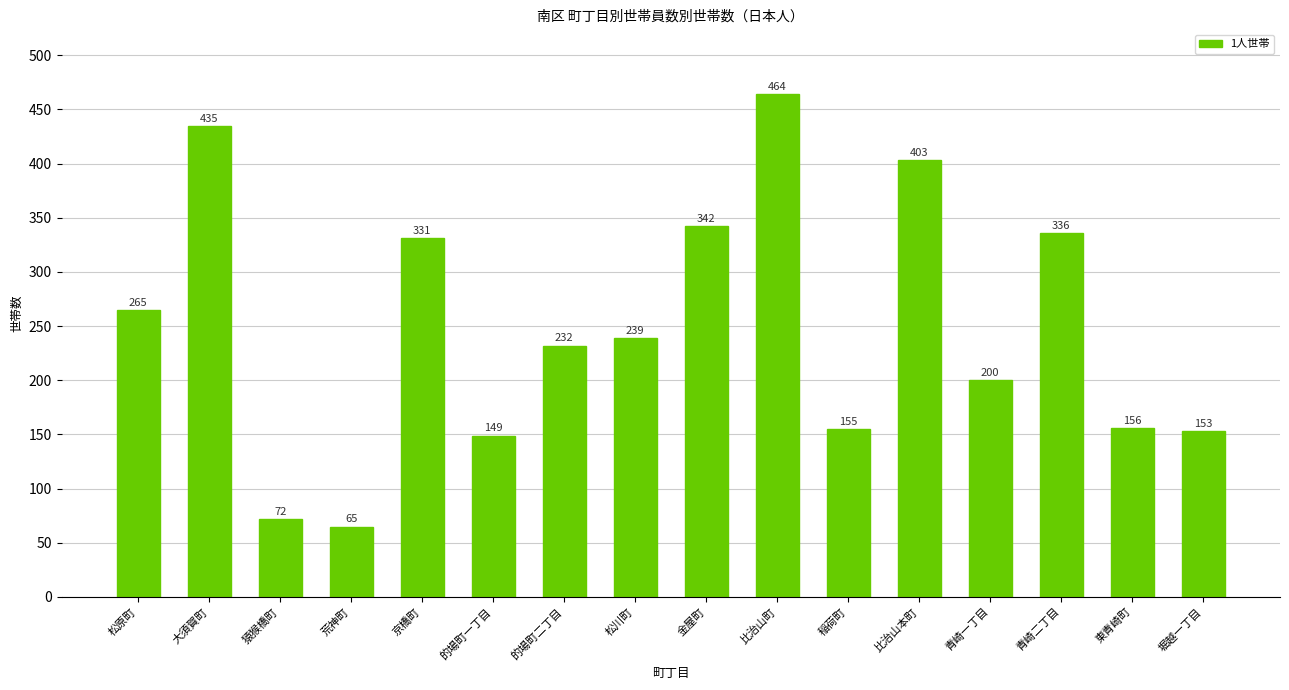

What is the difference between the values at 的場町一丁目 and 松川町?

90